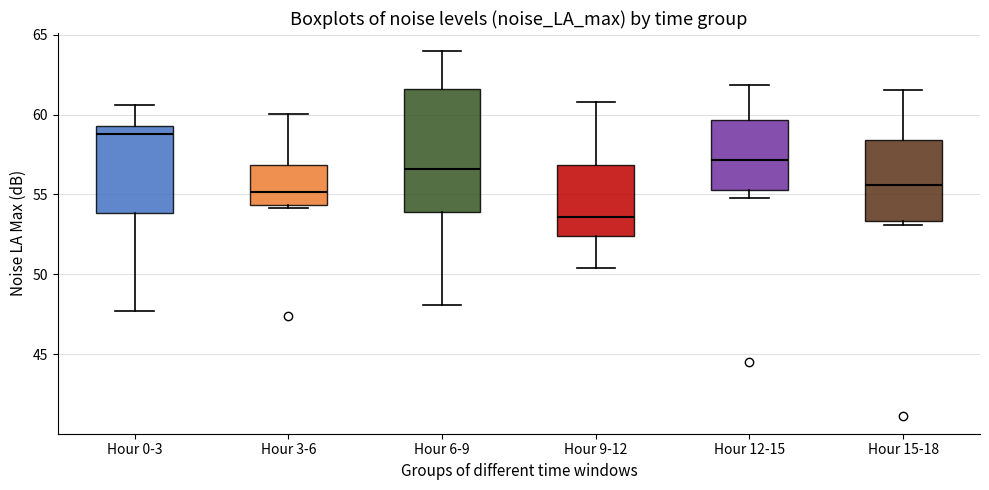

Which box has the lowest median line?

Hour 9-12